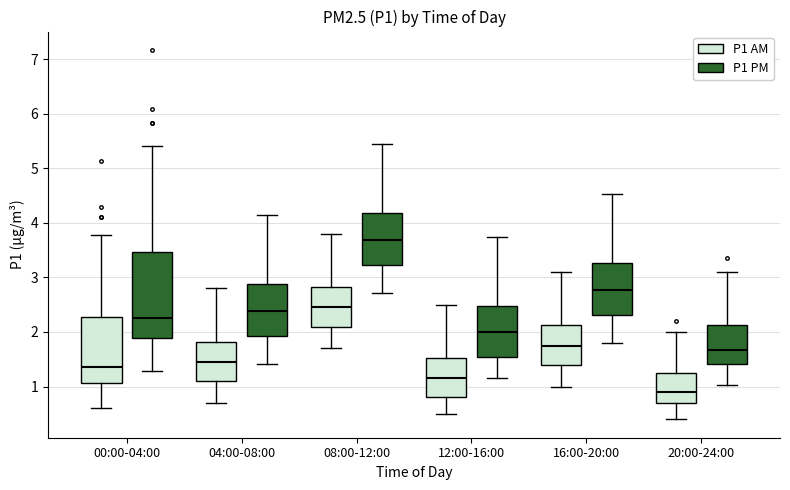

Comparing the boxes themselves (not the whiskers), which one is the tallest?

00:00-04:00 (P1 PM)